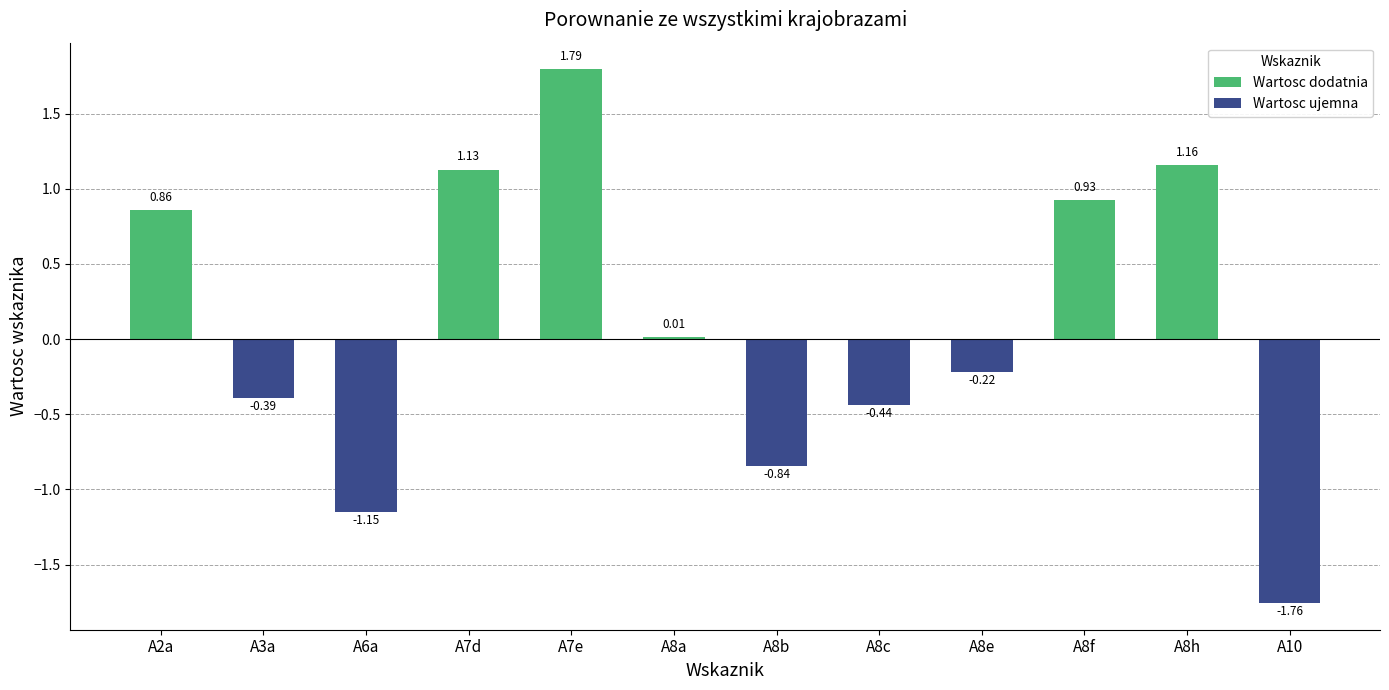

Between A10 and A7d, which is larger?

A7d